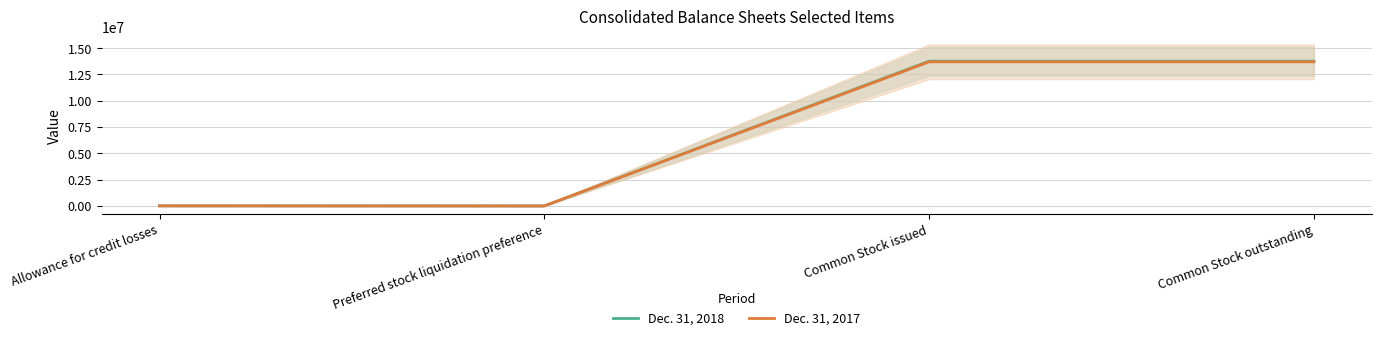

Where is Dec. 31, 2018 nearest to the value 6877982?

Allowance for credit losses